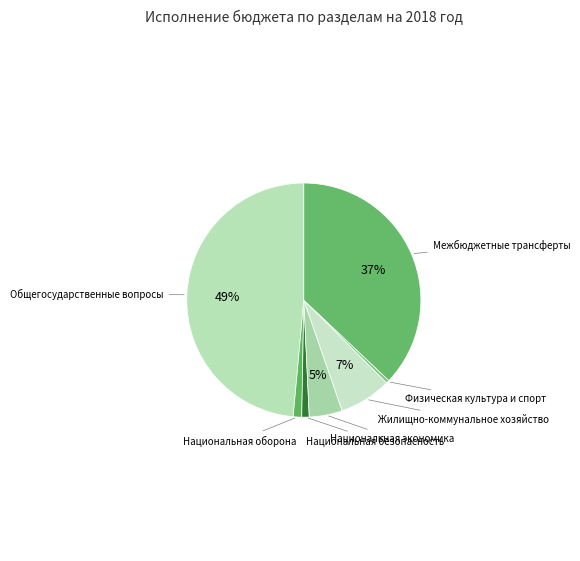

Rank the categories by value from lowest to highest.

Физическая культура и спорт, Национальная безопасность, Национальная оборона, Национальная экономика, Жилищно-коммунальное хозяйство, Межбюджетные трансферты, Общегосударственные вопросы